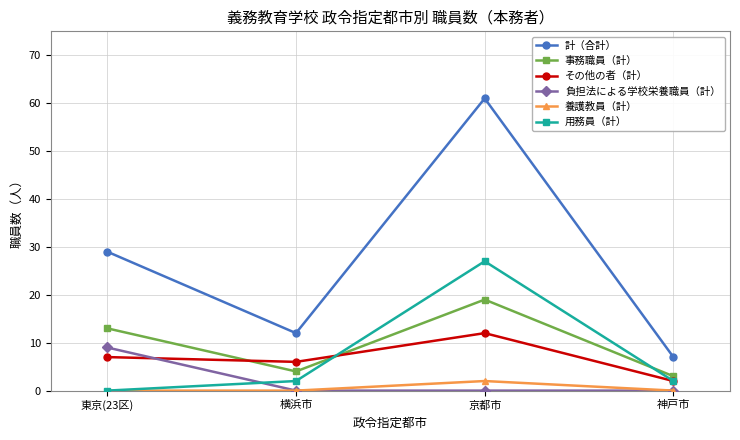

What position from the right is 京都市?

2